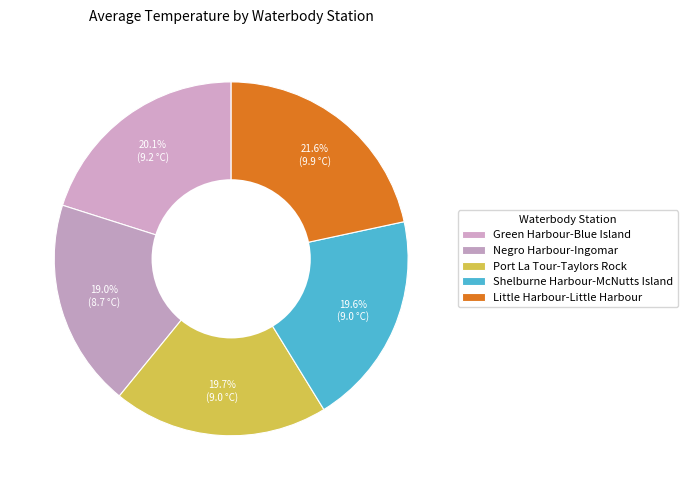

How many slices are in this pie chart?

5